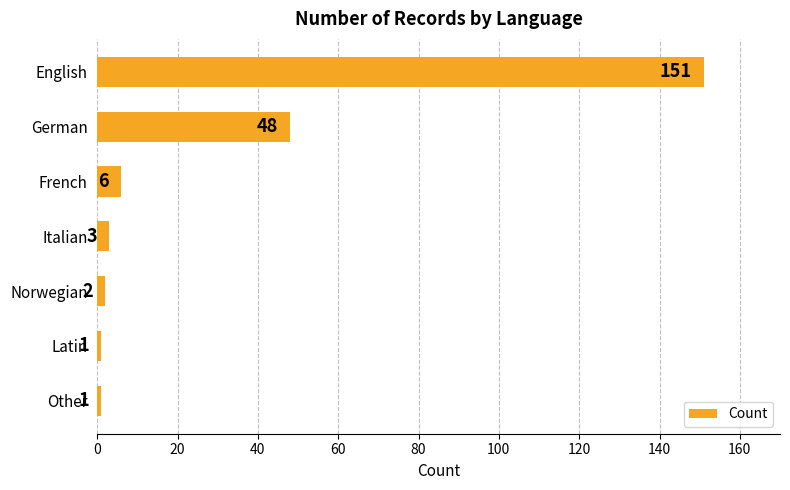

Where is the data nearest to the value 76?

German